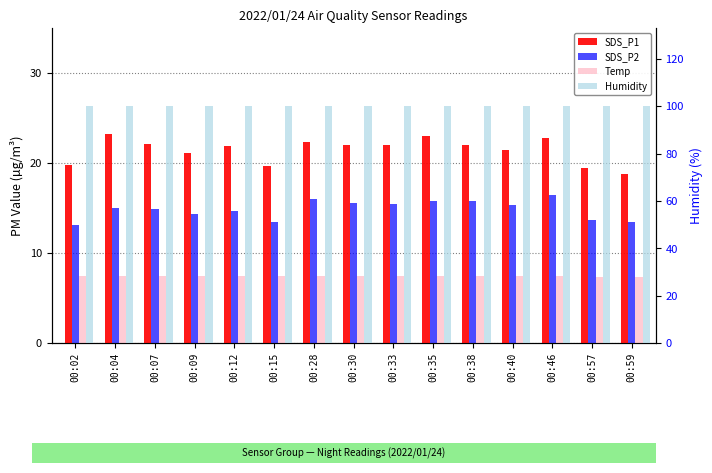

Where is Temp nearest to the value 7?

00:57